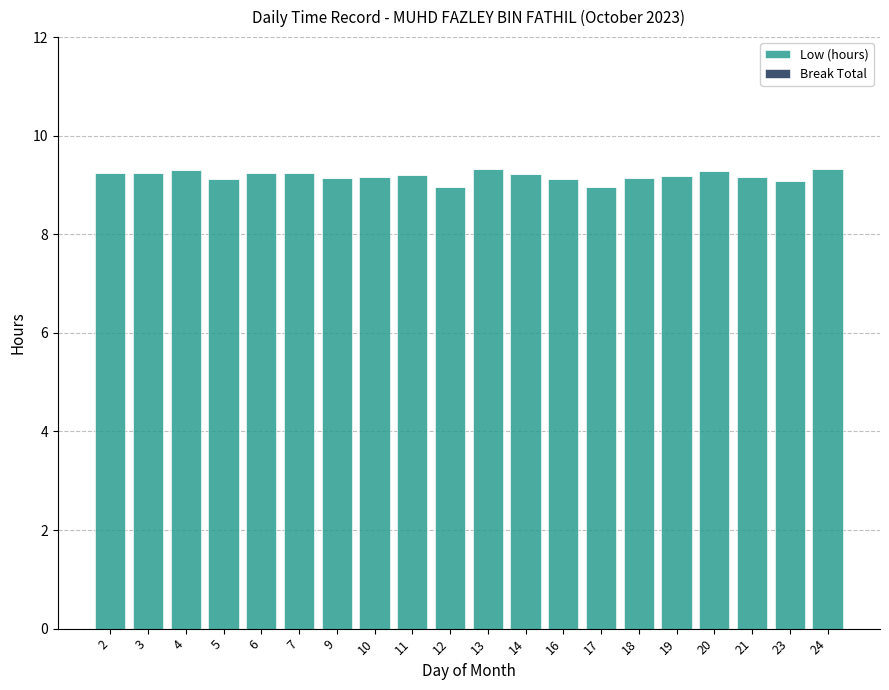

Are the bars horizontal?

No